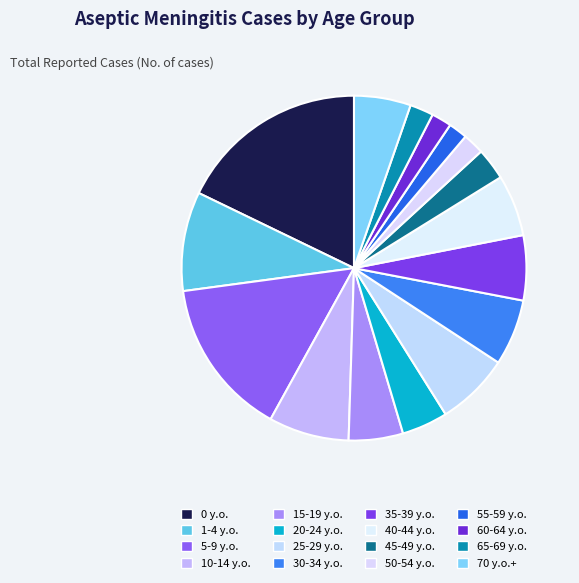

Which has a higher value, 15-19 y.o. or 45-49 y.o.?

15-19 y.o.